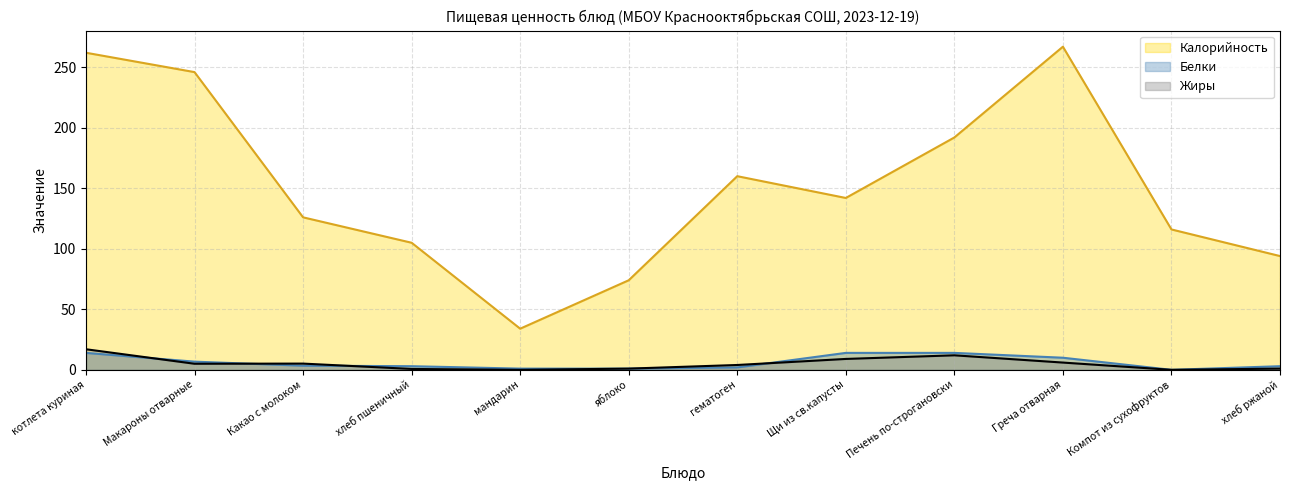

The value of Калорийность at Греча отварная is 267.0. True or false?

True